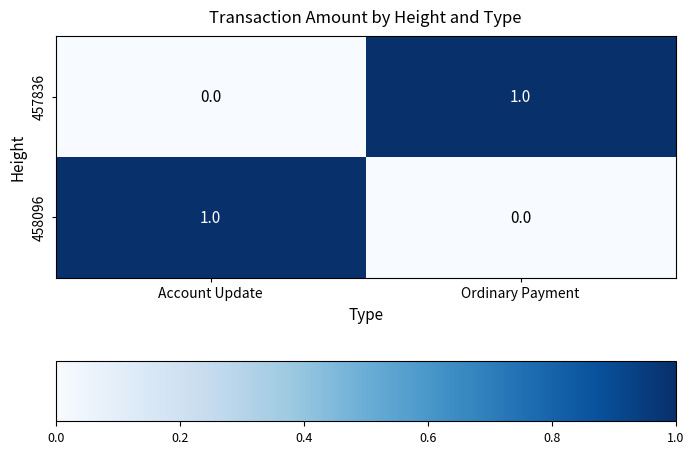

Reading right to left, what are all the values shown in this chart?

457836: 1	0
458096: 0	1